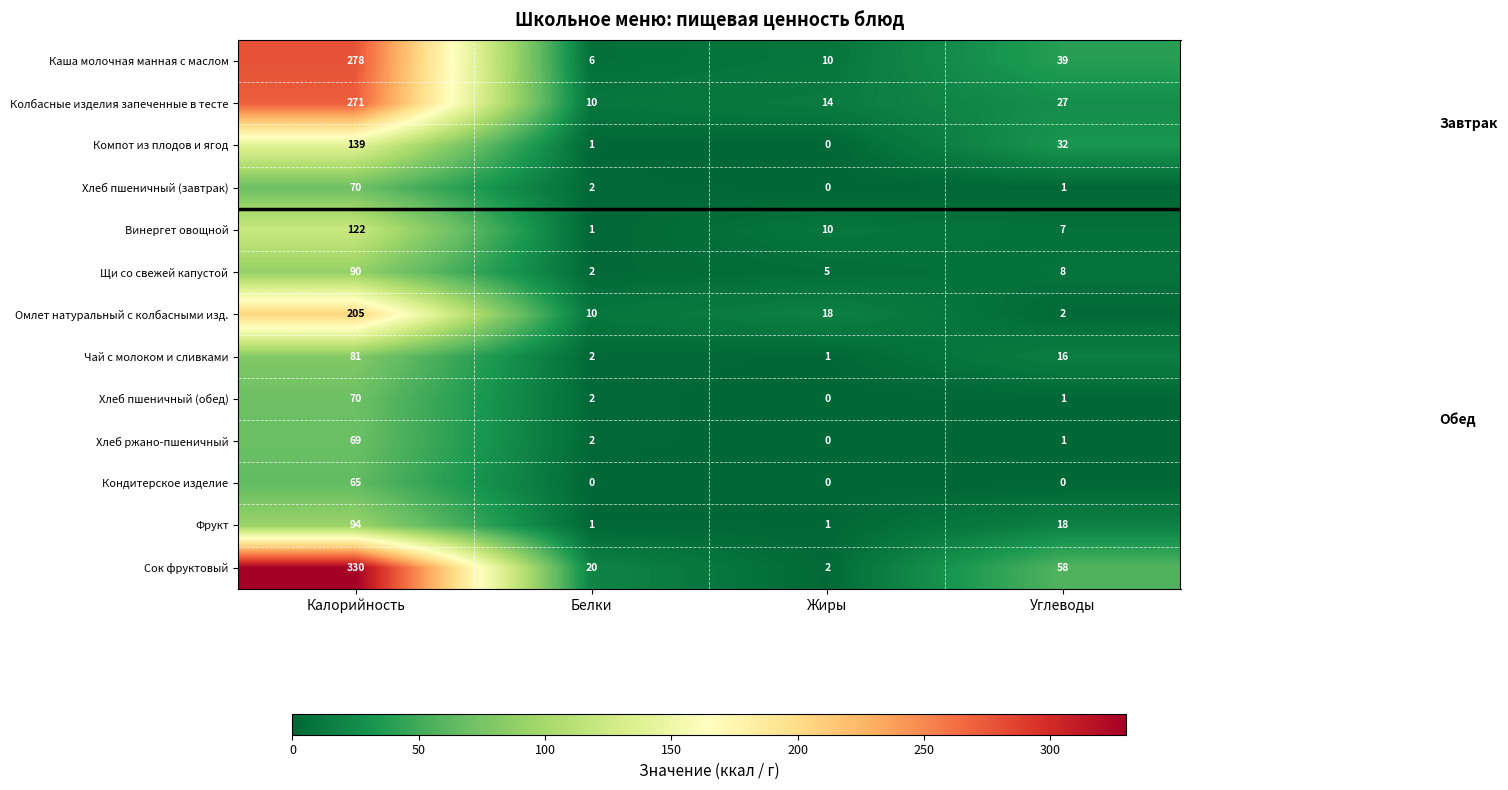

At how many categories does at least one series exceed 7?

4